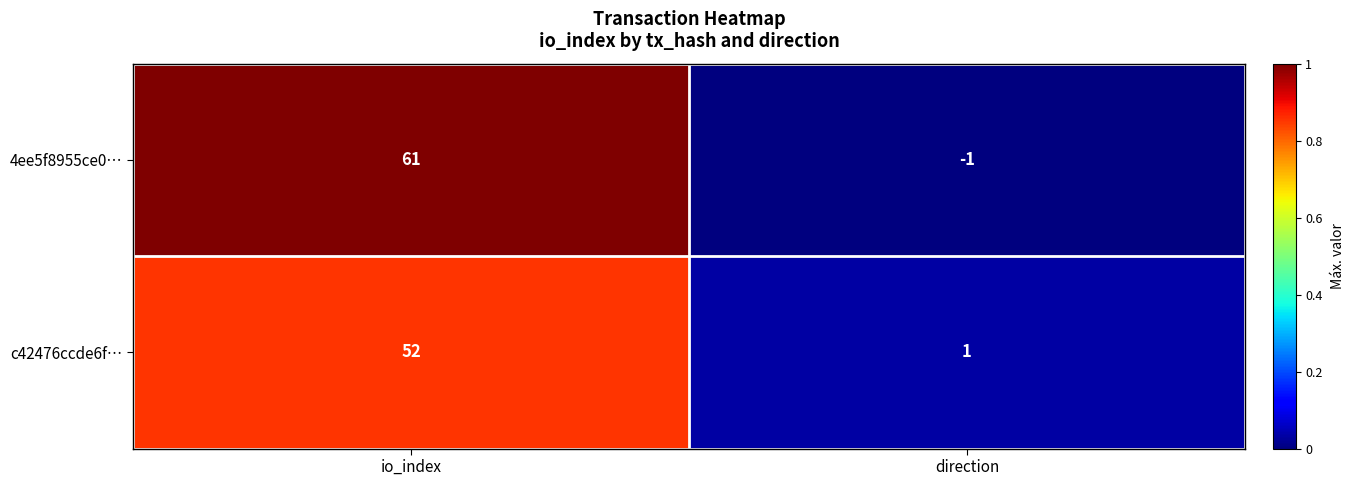

What is the greatest value displayed?

61